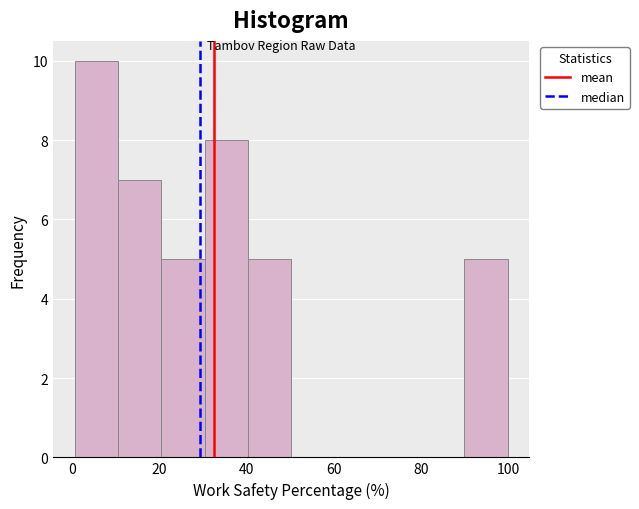

Reading left to right, transcribe this chart: for each bar, give the range it covers on the x-axis and its height. Neither the bar edges nor the heights are printed on the chart, so give them approximately, as read against the axes.

0 to 10: 10
10 to 20: 7
20 to 30: 5
30 to 40: 8
40 to 50: 5
50 to 60: 0
60 to 70: 0
70 to 80: 0
80 to 90: 0
90 to 100: 5